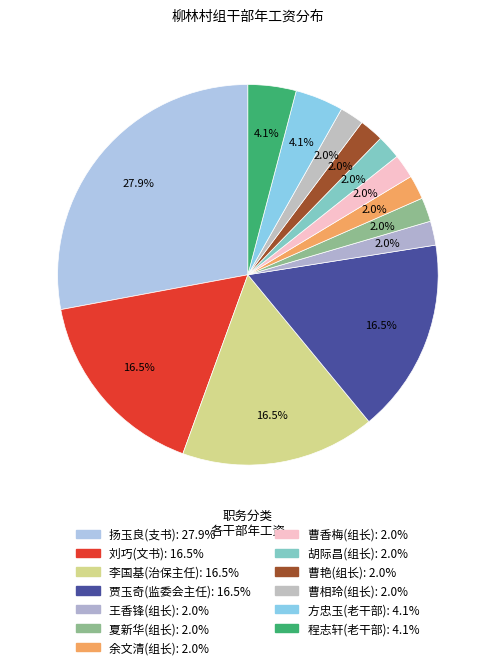

Does any single category account for the majority?

No